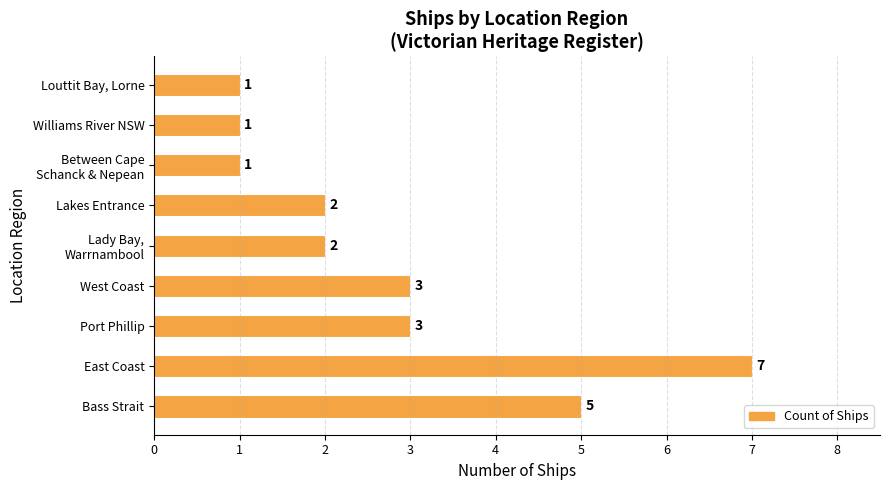

Reading bottom to top, transcribe all the data shown in this chart.

5	7	3	3	2	2	1	1	1